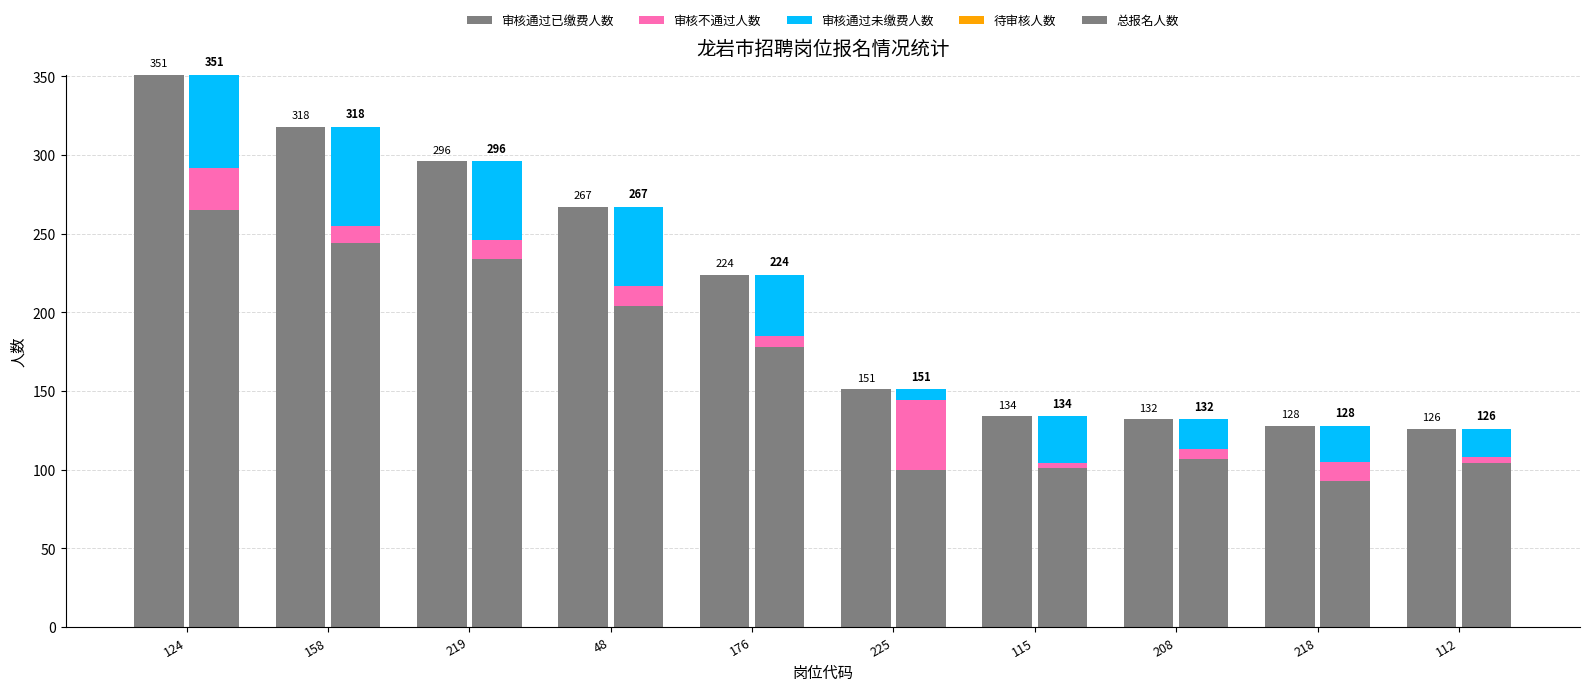

Reading left to right, list all the values displayed in this chart.

审核通过已缴费人数: 124=265	158=244	219=234	48=204	176=178	225=100	115=101	208=107	218=93	112=104
审核不通过人数: 124=27	158=11	219=12	48=13	176=7	225=44	115=3	208=6	218=12	112=4
审核通过未缴费人数: 124=59	158=63	219=50	48=50	176=39	225=7	115=30	208=19	218=23	112=18
待审核人数: 124=0	158=0	219=0	48=0	176=0	225=0	115=0	208=0	218=0	112=0
总报名人数: 124=351	158=318	219=296	48=267	176=224	225=151	115=134	208=132	218=128	112=126